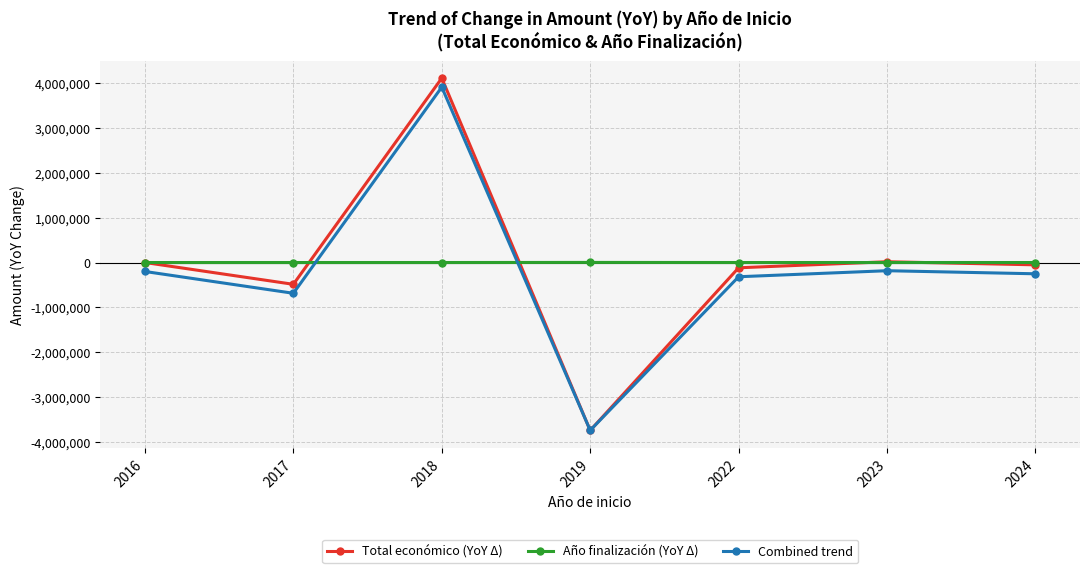

What is the approximate value of Año finalización (YoY Δ) at 2022?

2